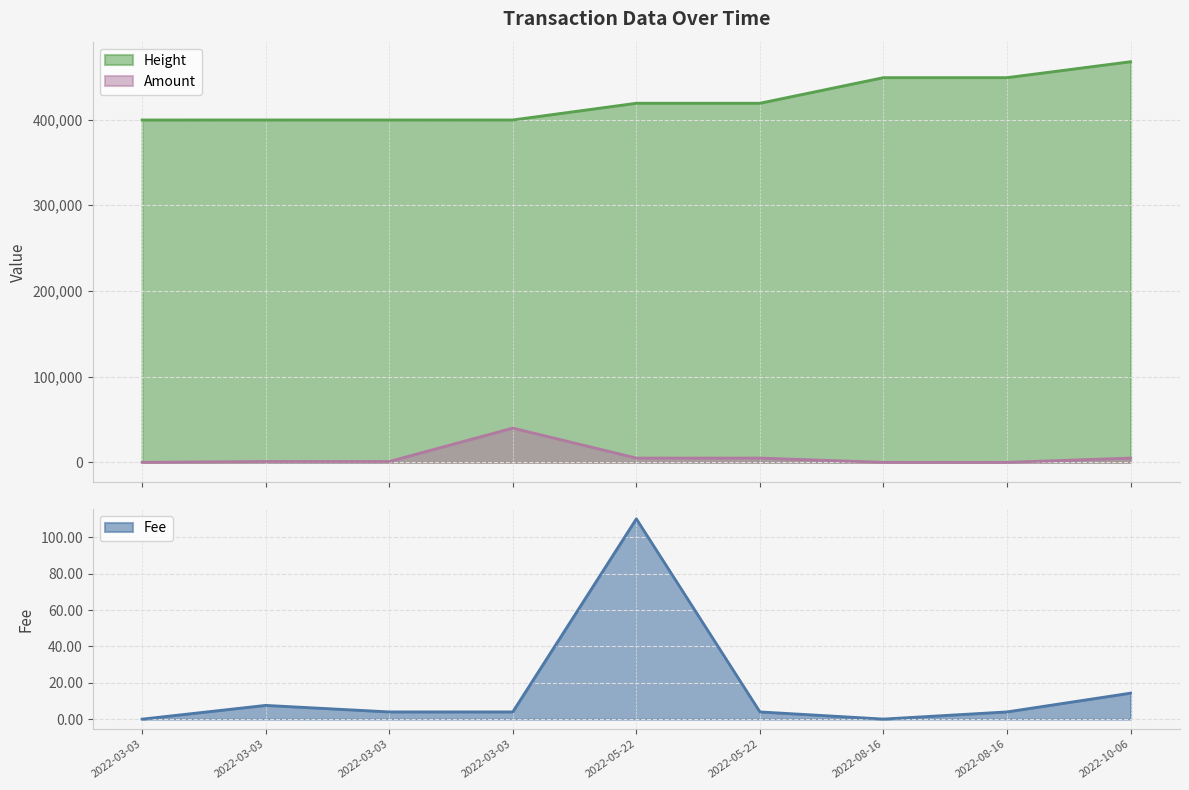

Reading left to right, transcribe all the data shown in this chart.

Fee: 0.0	7.6	4.0	4.0	110.2	4.0	0.1	4.0	14.3
Amount: 0.0	1000.0	1000.0	40000.0	5000.0	5000.0	0.0	10.0	5000.0
Height: 399579.0	399607.0	399607.0	399609.0	419127.0	419127.0	448998.0	449002.0	467586.0